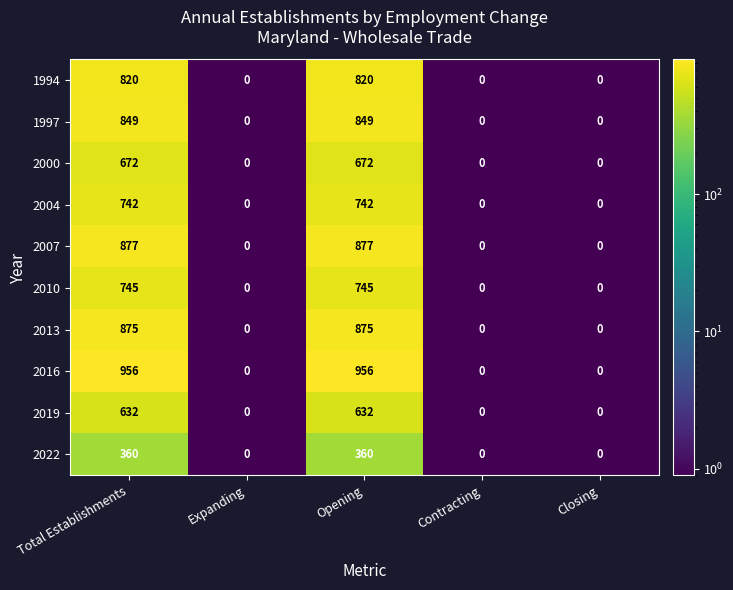

At Opening, list the series in order from smallest to largest.

2022, 2019, 2000, 2004, 2010, 1994, 1997, 2013, 2007, 2016